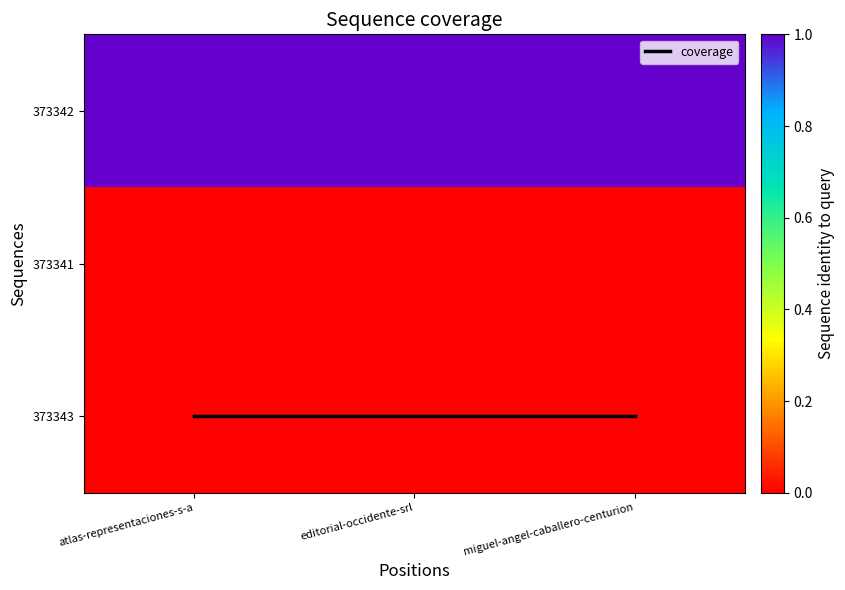

The 373342 series shows 1 at editorial-occidente-srl. True or false?

True